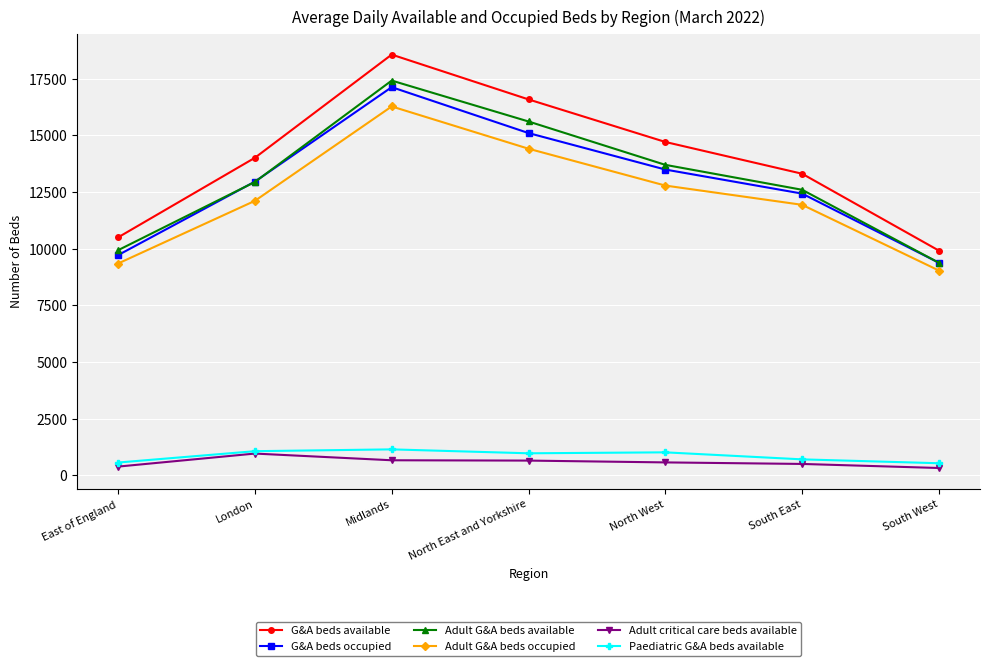

How many lines are shown in the chart?

6